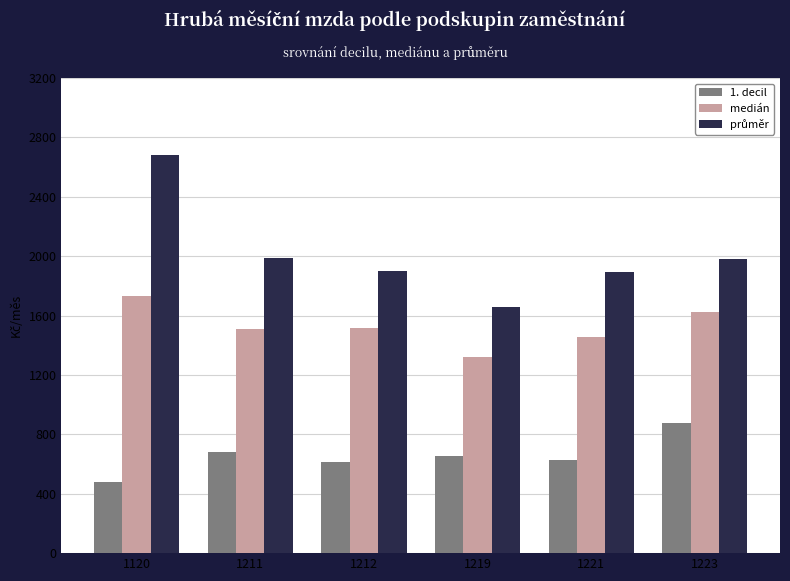

What is the spread (max minus min) of values at 1212?

64200.6